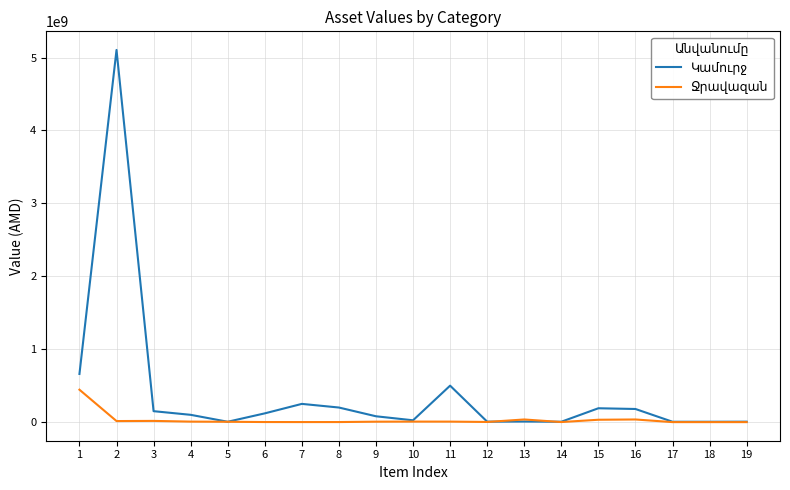

Does the chart have visible grid lines?

Yes